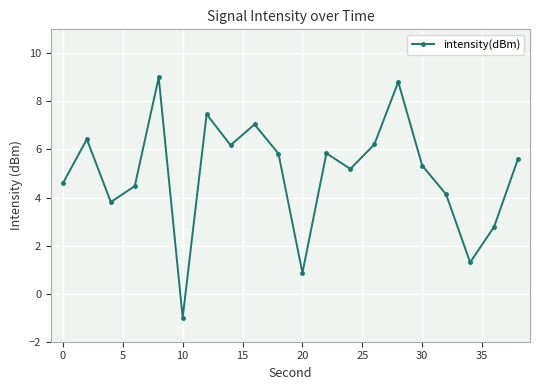

How many points are higher than both their immediate neighbors (excluding endpoints)?

6